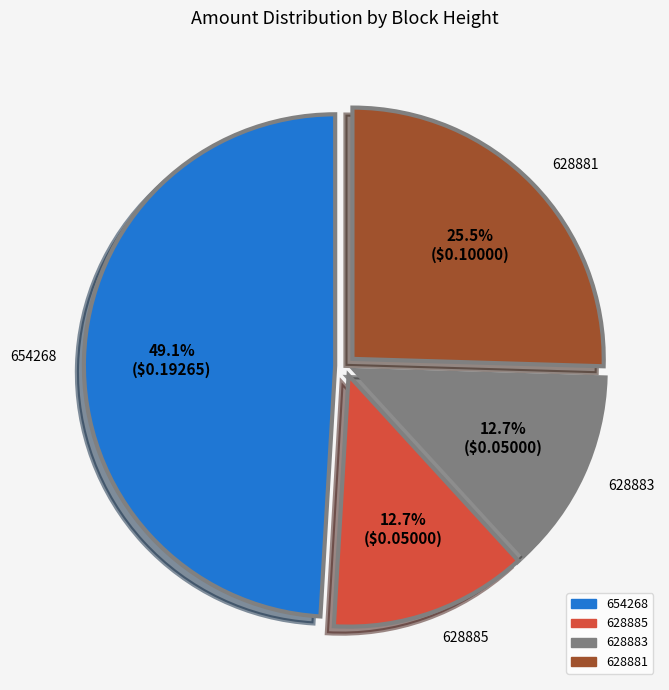

Which slice is the largest?

654268